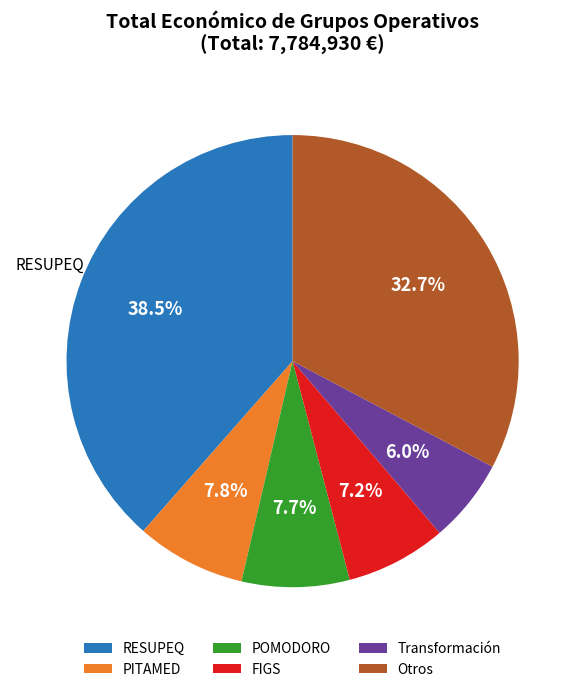

What is the smallest slice in the pie chart?

Transformación